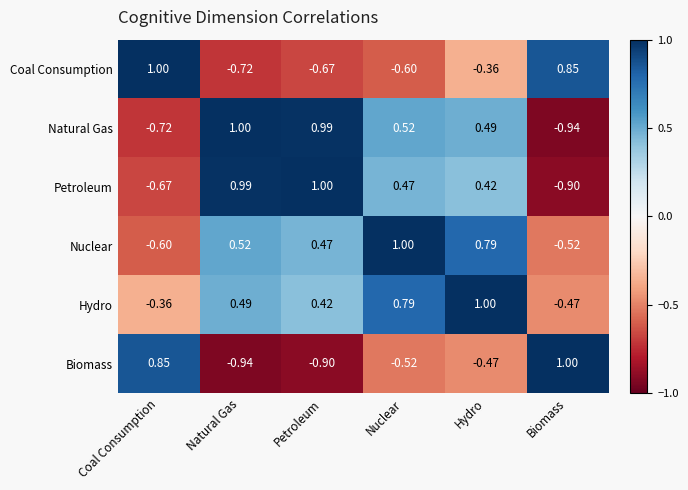

Is the value of Biomass at Natural Gas greater than the value of Petroleum at Coal Consumption?

No